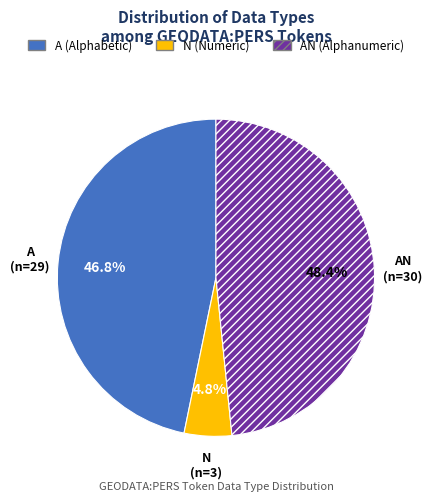

Count the number of slices in the pie.

3